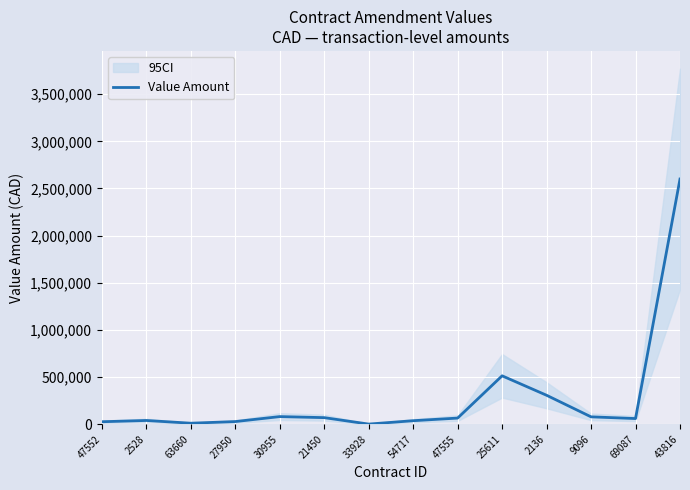

Approximately how many times larger is the value at 9096 compared to 69087?

1.3